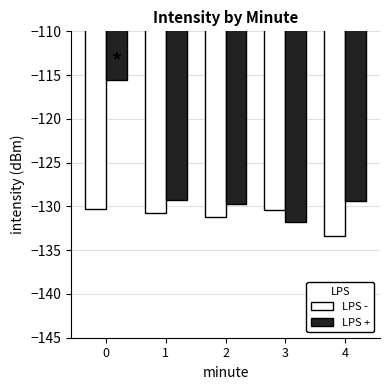

The LPS + series shows -201.3 at 3. True or false?

False